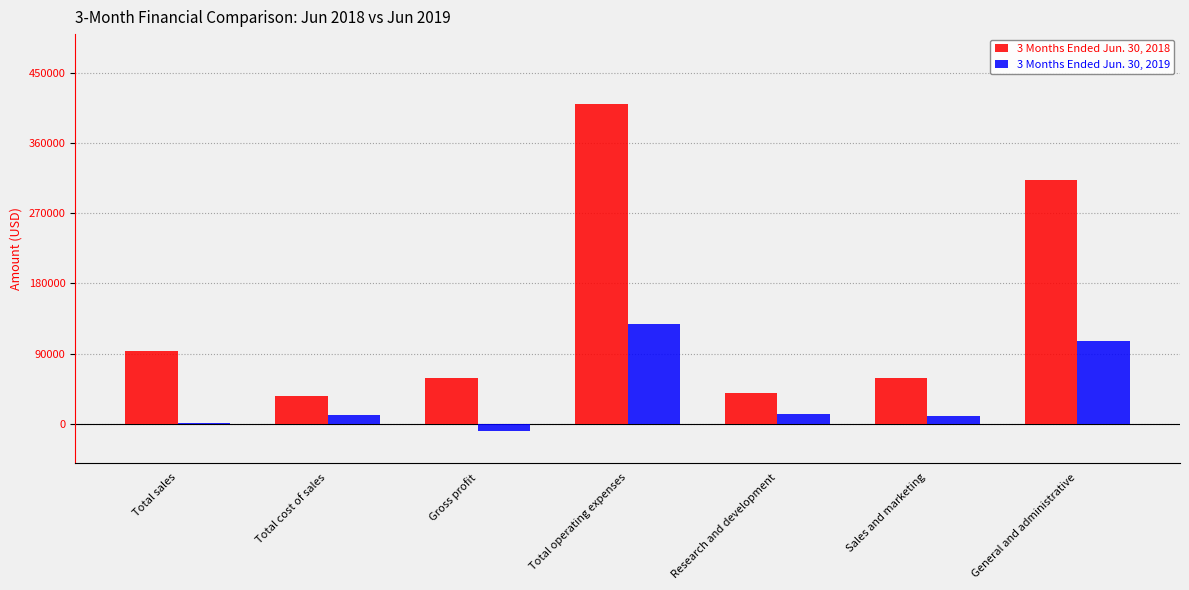

Is the value of 3 Months Ended Jun. 30, 2019 at Total operating expenses greater than the value of 3 Months Ended Jun. 30, 2018 at Total cost of sales?

Yes